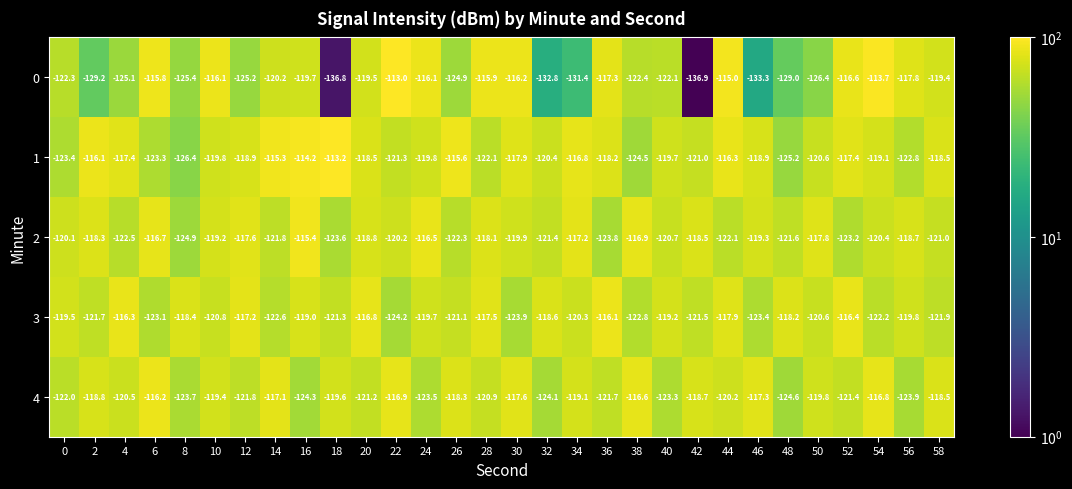

What is the spread (max minus min) of values at 6?

7.5